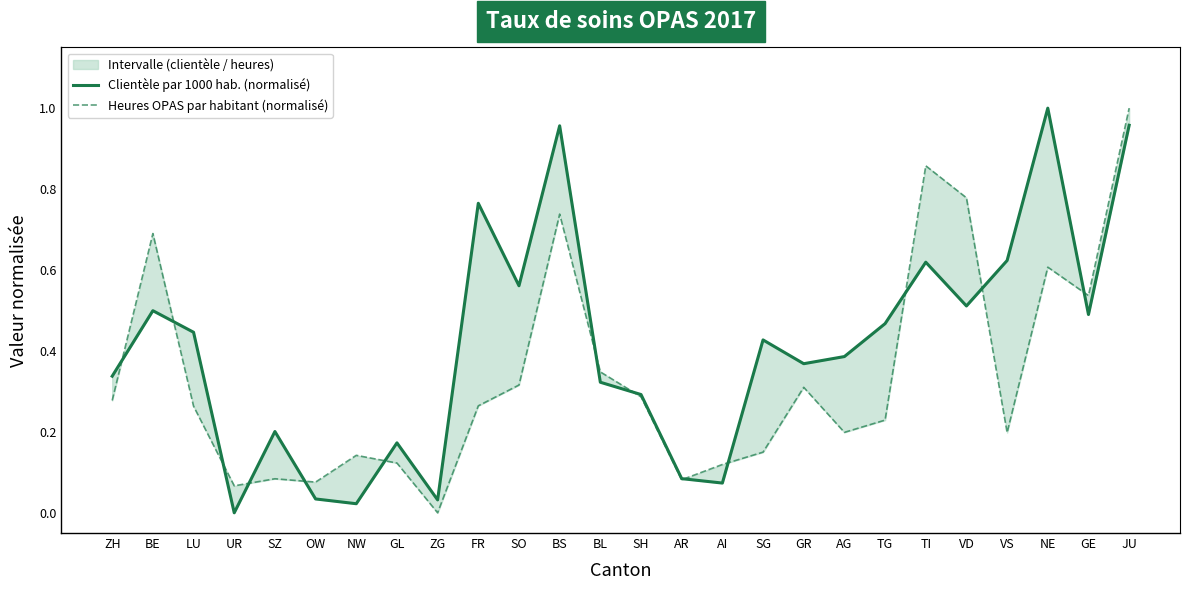

True or false: Heures OPAS par habitant (normalisé) has a value of 0.5 at GE.

True